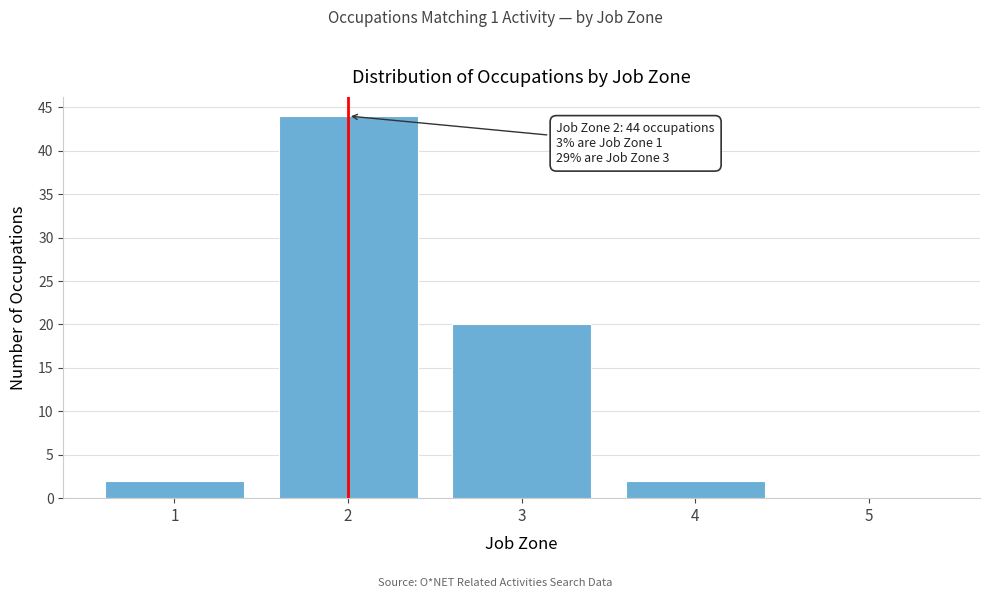

Reading left to right, extract all data points from this chart.

1=2	2=44	3=20	4=2	5=0